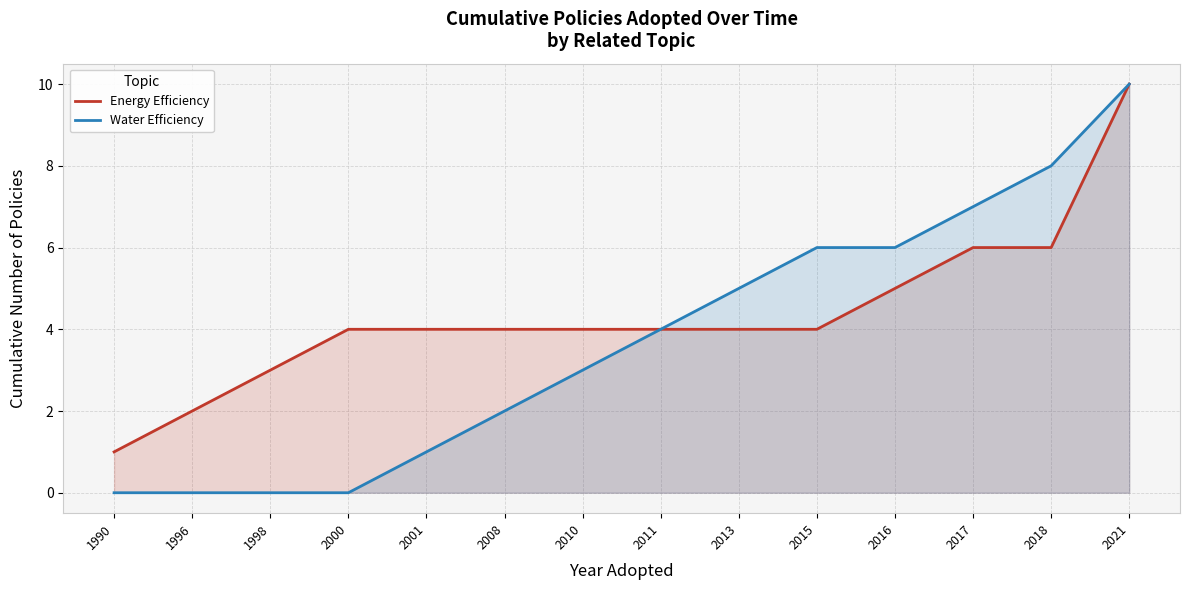

True or false: Energy Efficiency and Water Efficiency intersect in this chart.

False